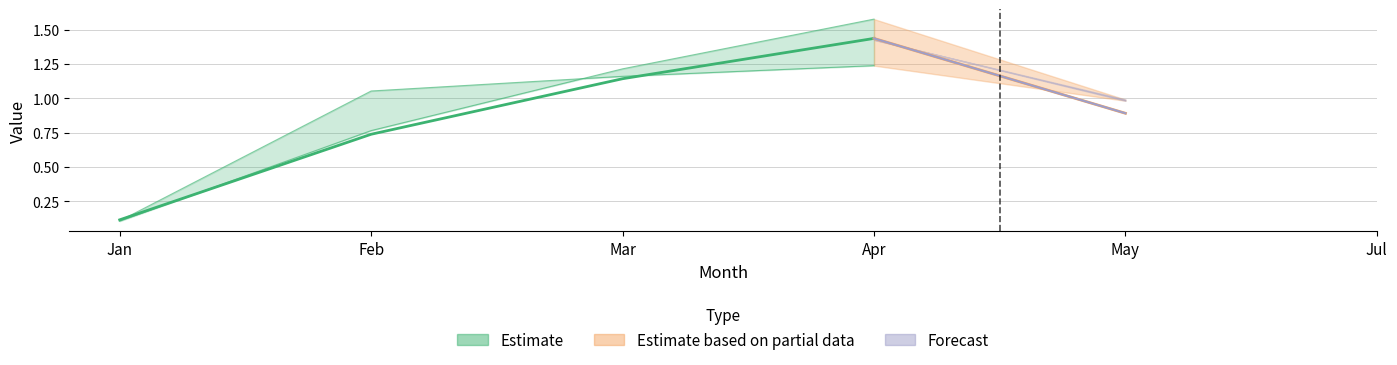

How many interior local peaks does the pct05 series have?

1